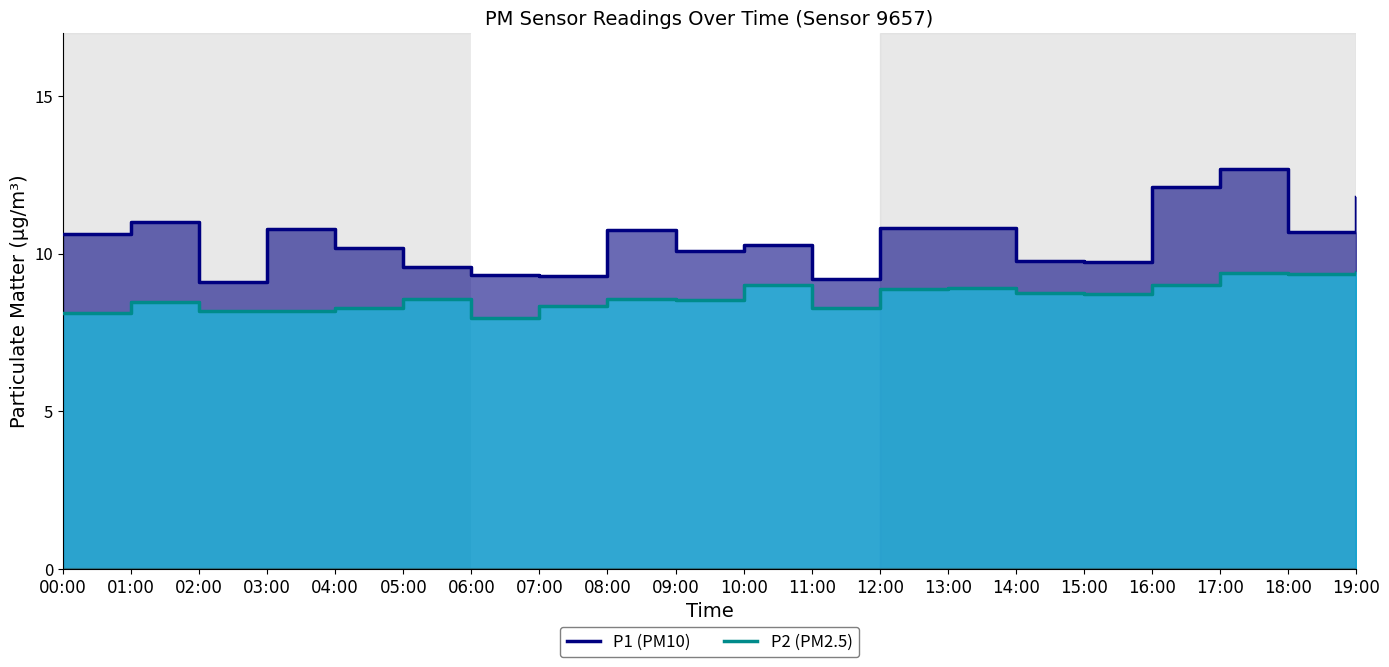

How many lines are shown in the chart?

2